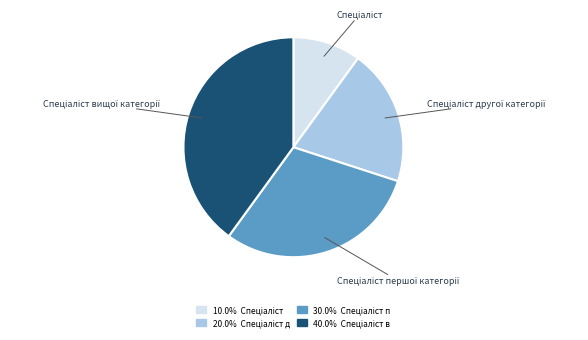

Is there a majority slice in this chart?

No